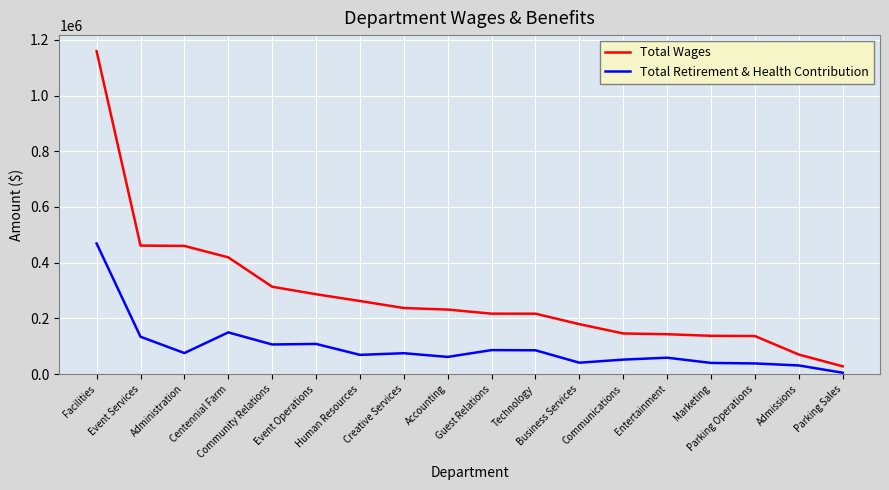

What is the greatest value displayed?

1159022